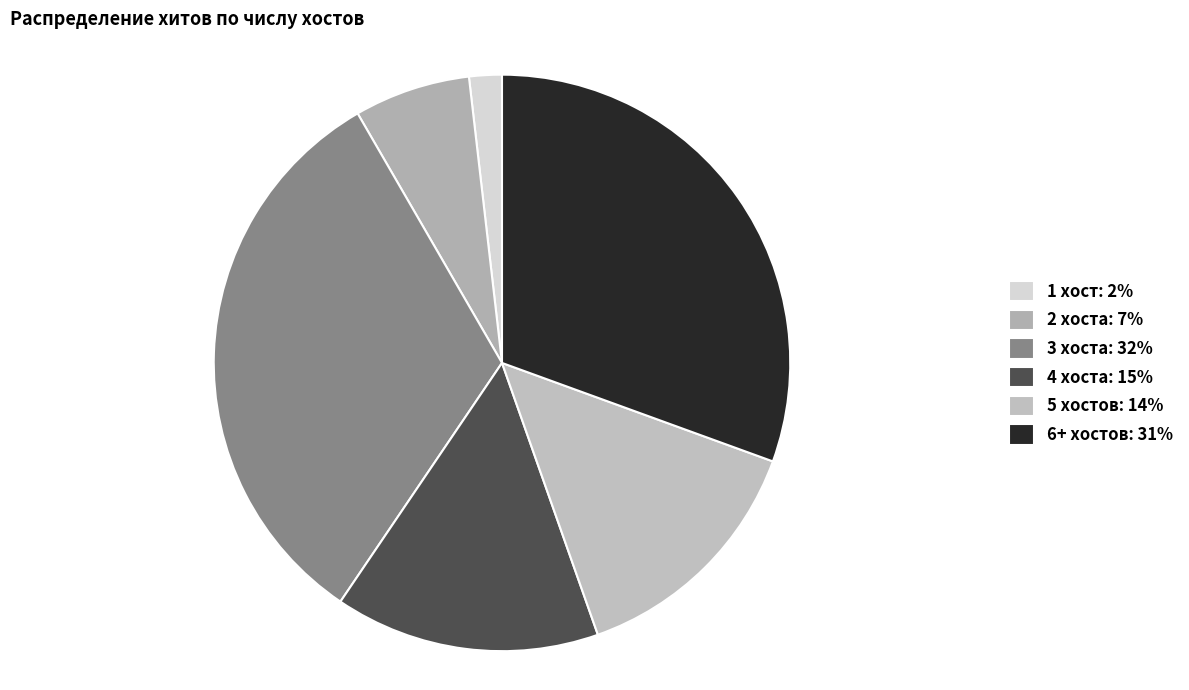

Count the number of slices in the pie.

6